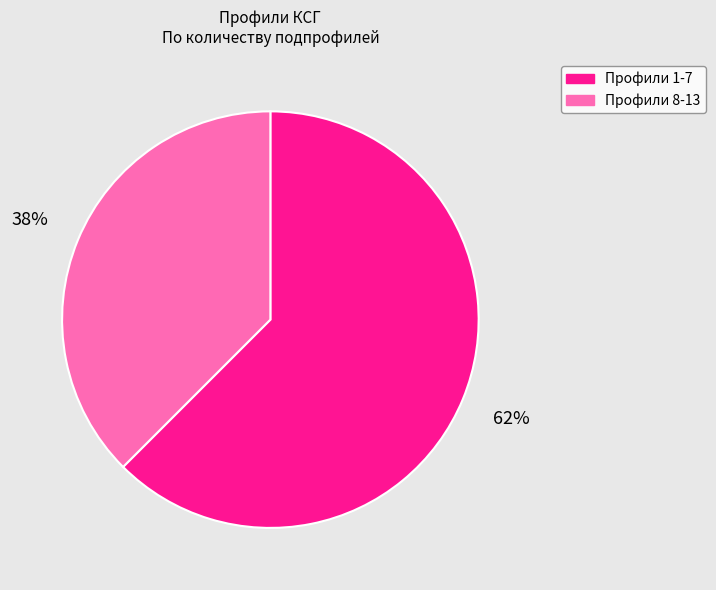

Which slice is the smallest?

Профили 8-13